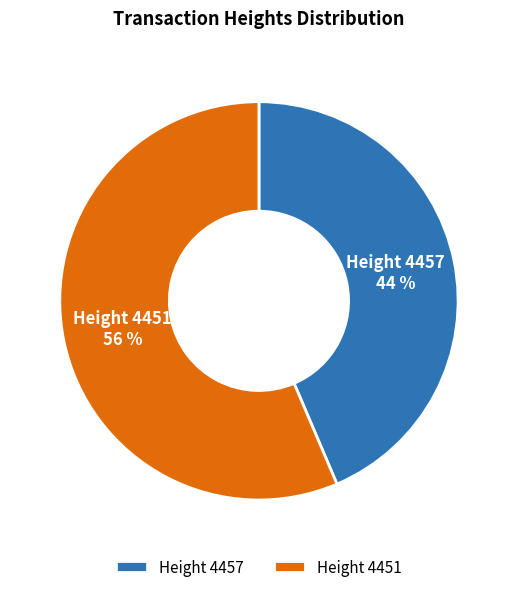

Combined, do Height 4457 and Height 4451 account for over 50%?

Yes